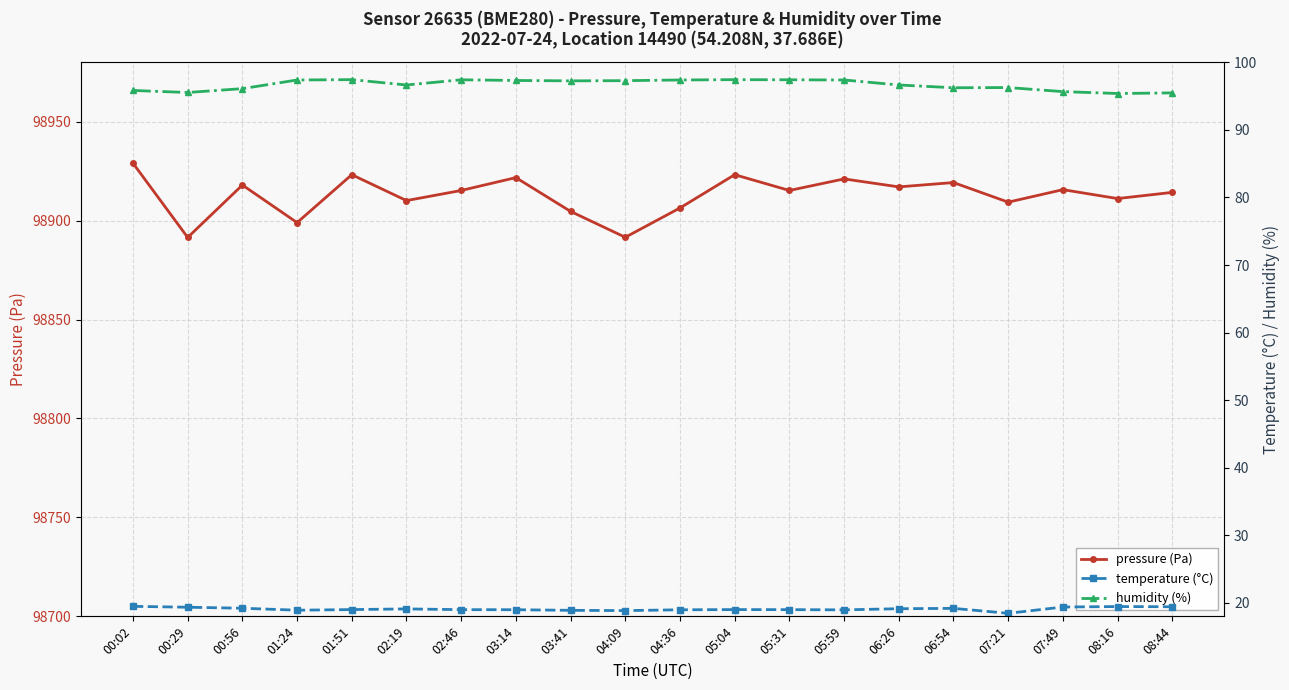

Where is the first local minimum for humidity (%)?

00:29